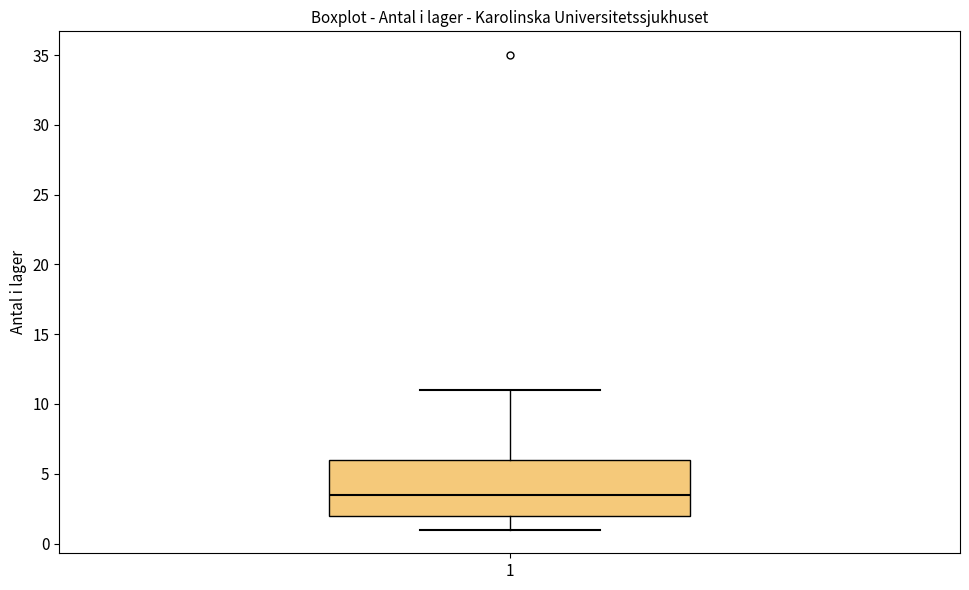

Transcribe this box plot: give where the median line is, the range the box spans, and where the two whiskers end, as read against the y-axis. The values are not printed on the chart, so give them approximately, as read against the axis.

median 3.5, box 2.0 to 6.0, whiskers 1.0 to 11.0